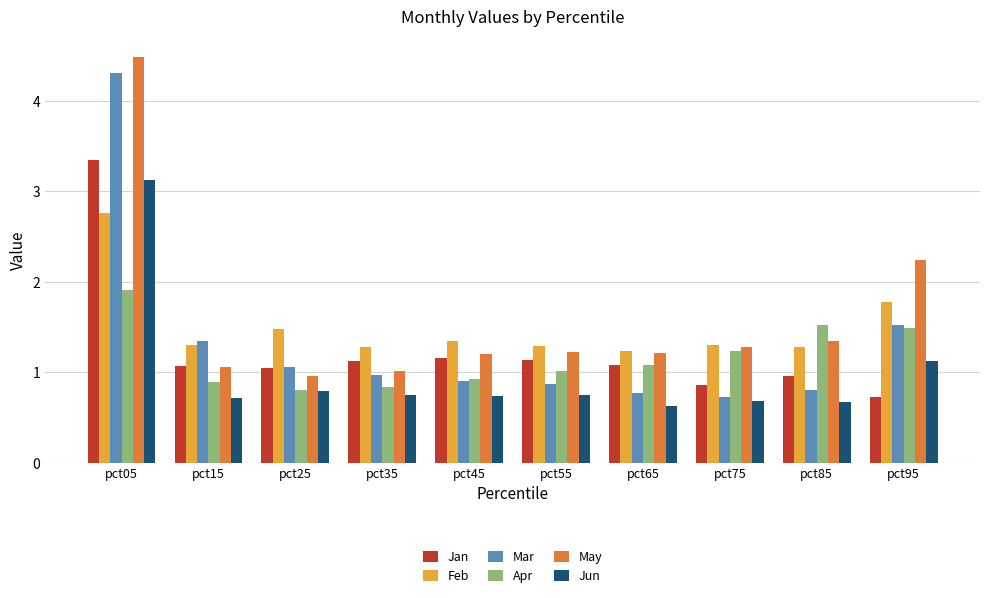

Where does the Apr series first go above 1?

pct05